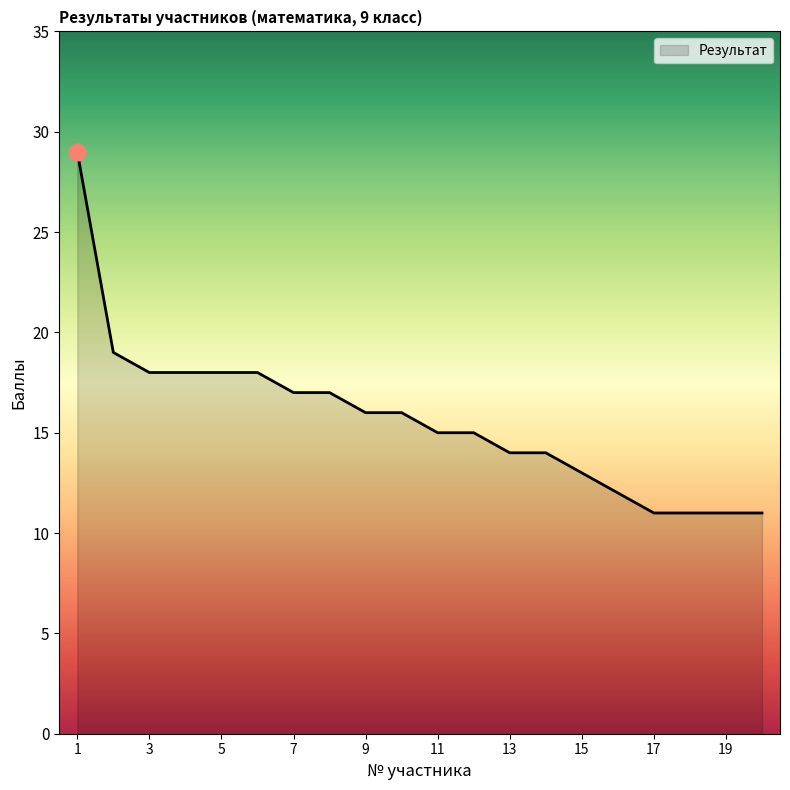

What is the average value?

16